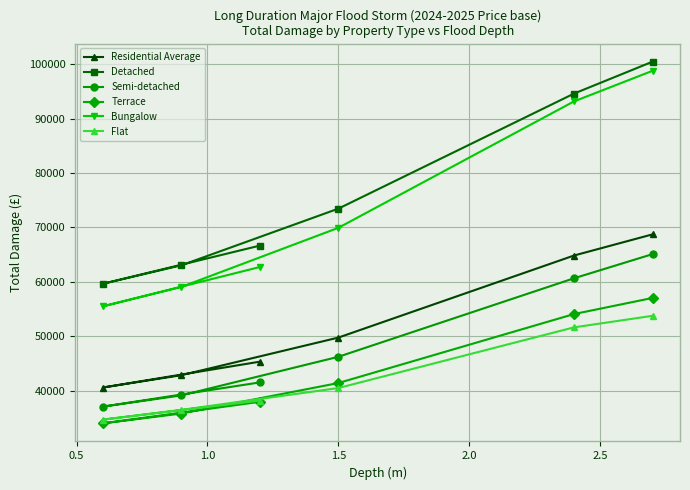

What is the greatest value displayed?

100473